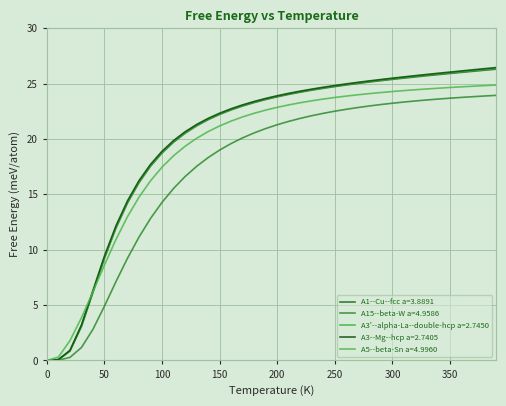

What is the sum of all A15--beta-W a=4.9586 values?

691.5